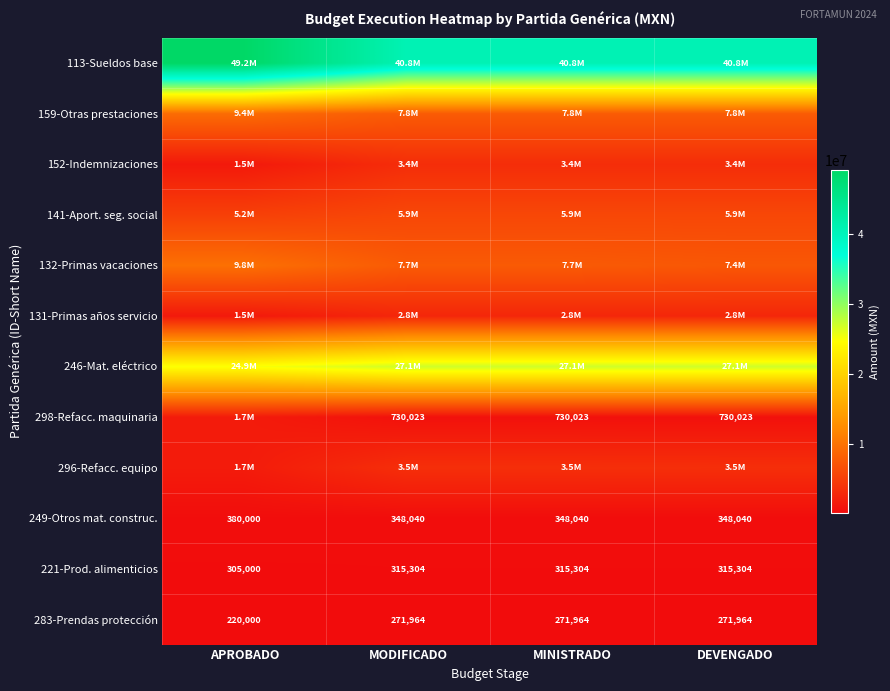

What is the difference between the second highest and minimum values in the 221-Prod. alimenticios series?

10304